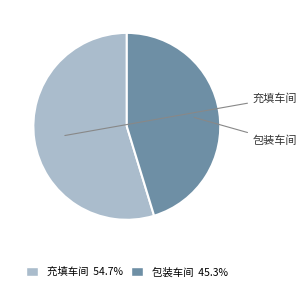

What is the largest slice in the pie chart?

充填车间